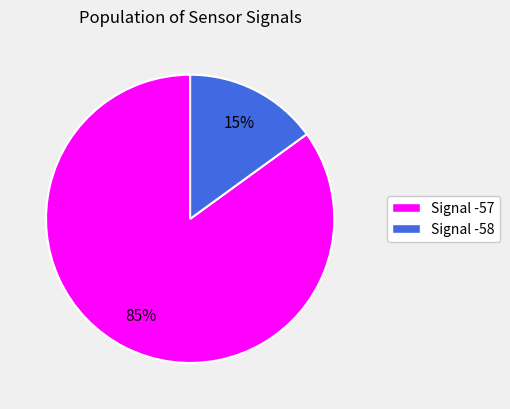

To the nearest percent, what is the difference between the largest and smallest slice percentages?

70%